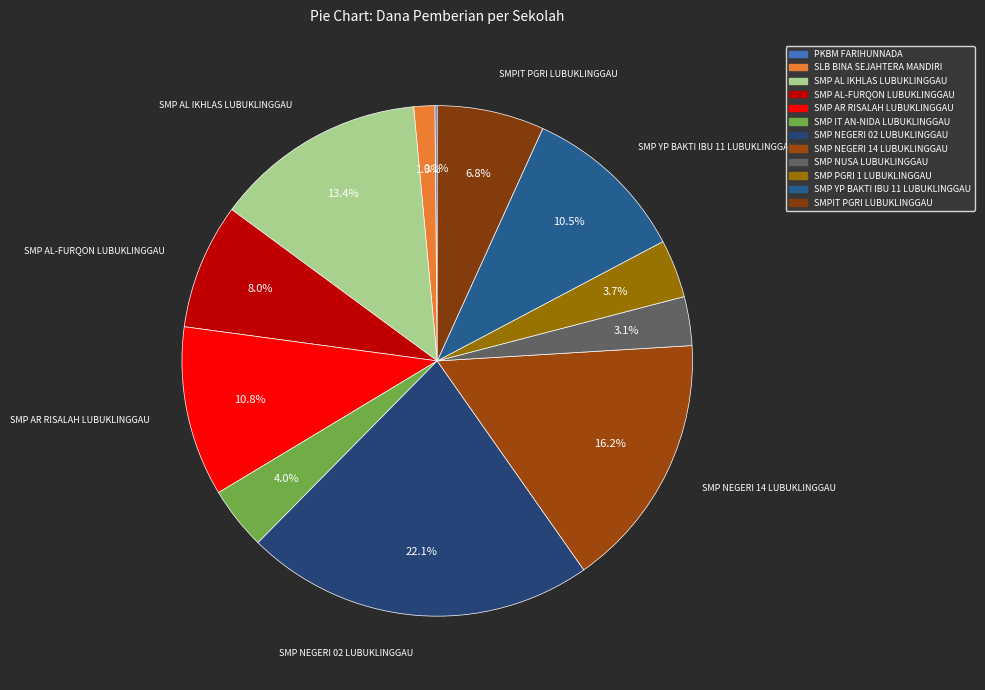

Approximately how many times larger is the value at SMP AL-FURQON LUBUKLINGGAU compared to SMP AL IKHLAS LUBUKLINGGAU?

0.6